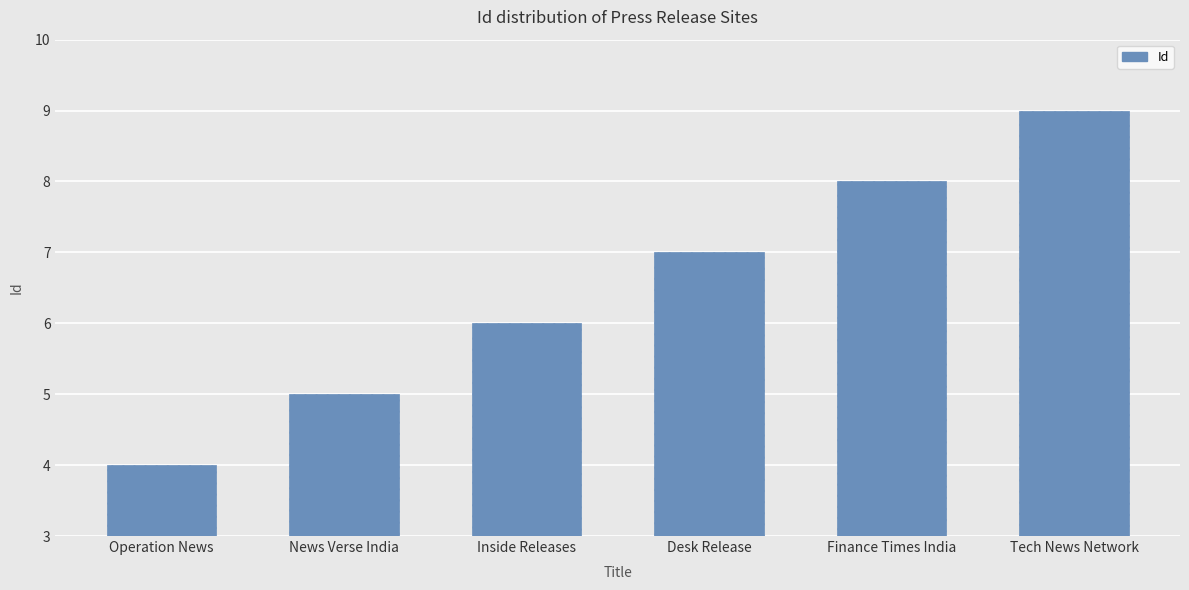

What is the minimum value shown in the chart?

4